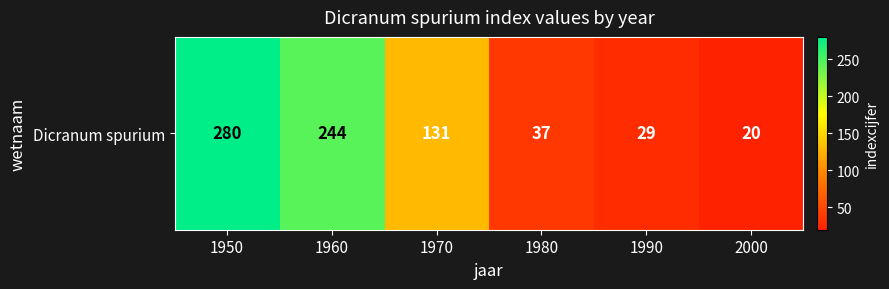

At which label does the data first exceed 131?

1950